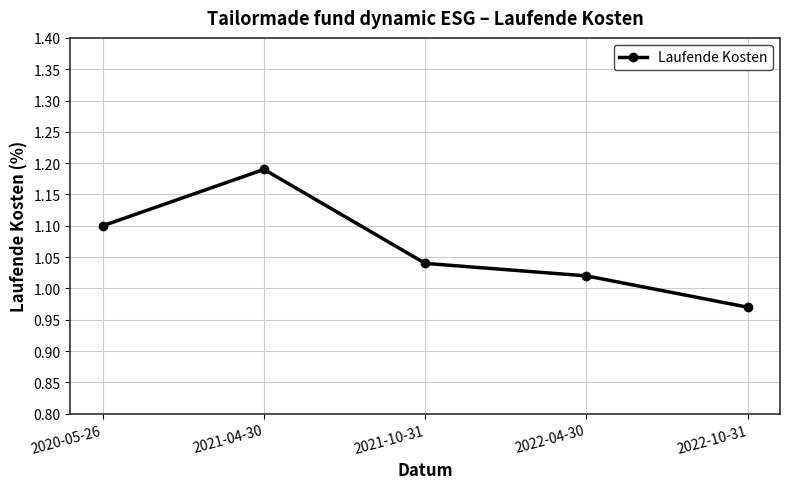

What is the sum of the values at 2022-10-31 and 2021-10-31?

2.0